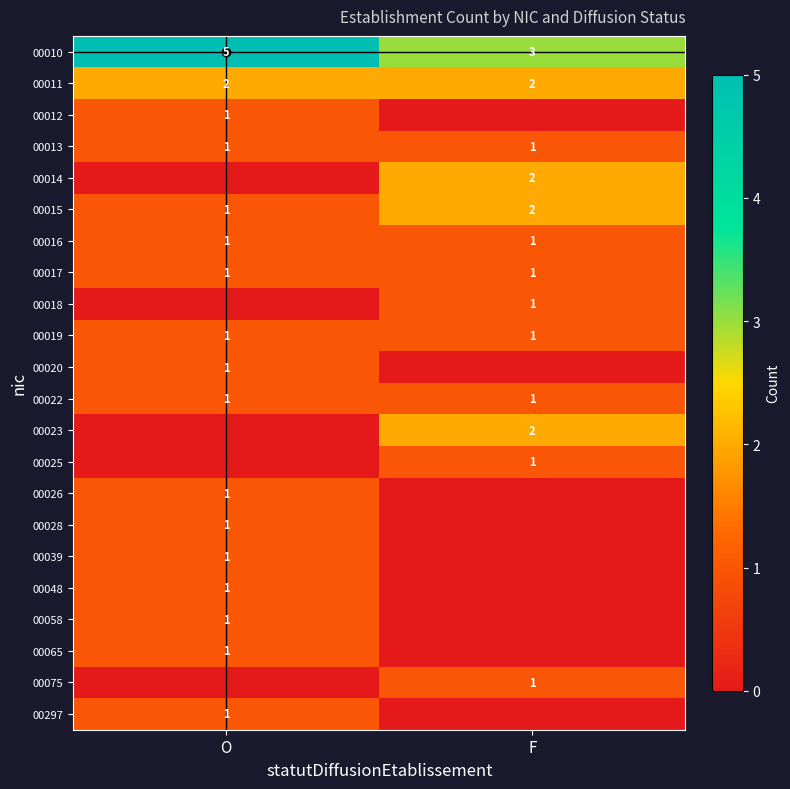

What is the sum of all 00011 values?

4